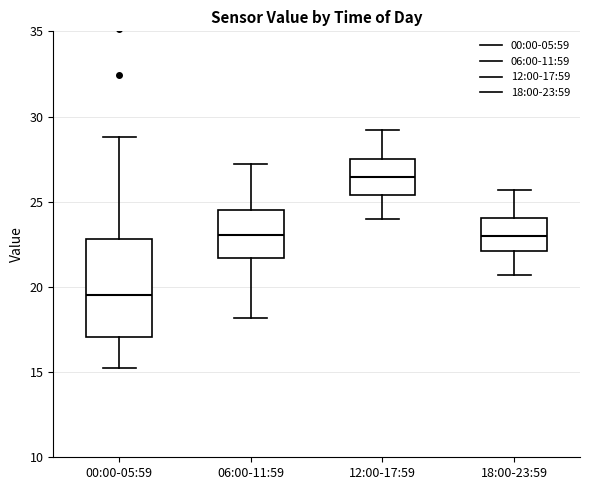

Comparing the boxes themselves (not the whiskers), which one is the tallest?

00:00-05:59